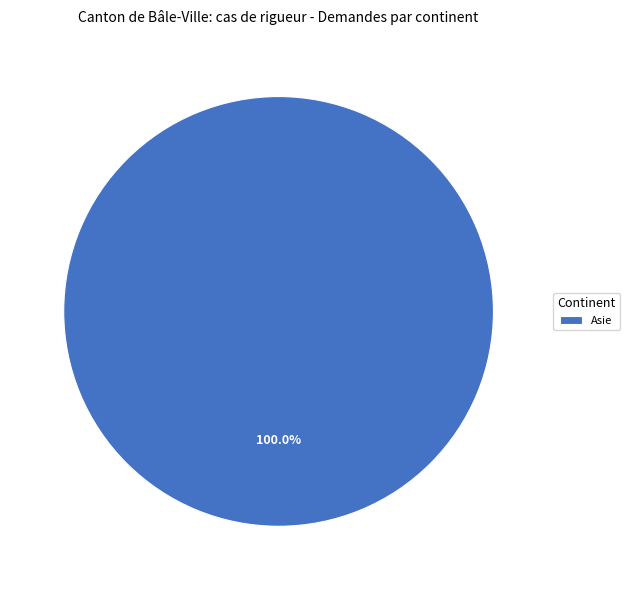

Is there any slice that represents more than half of the pie?

Yes